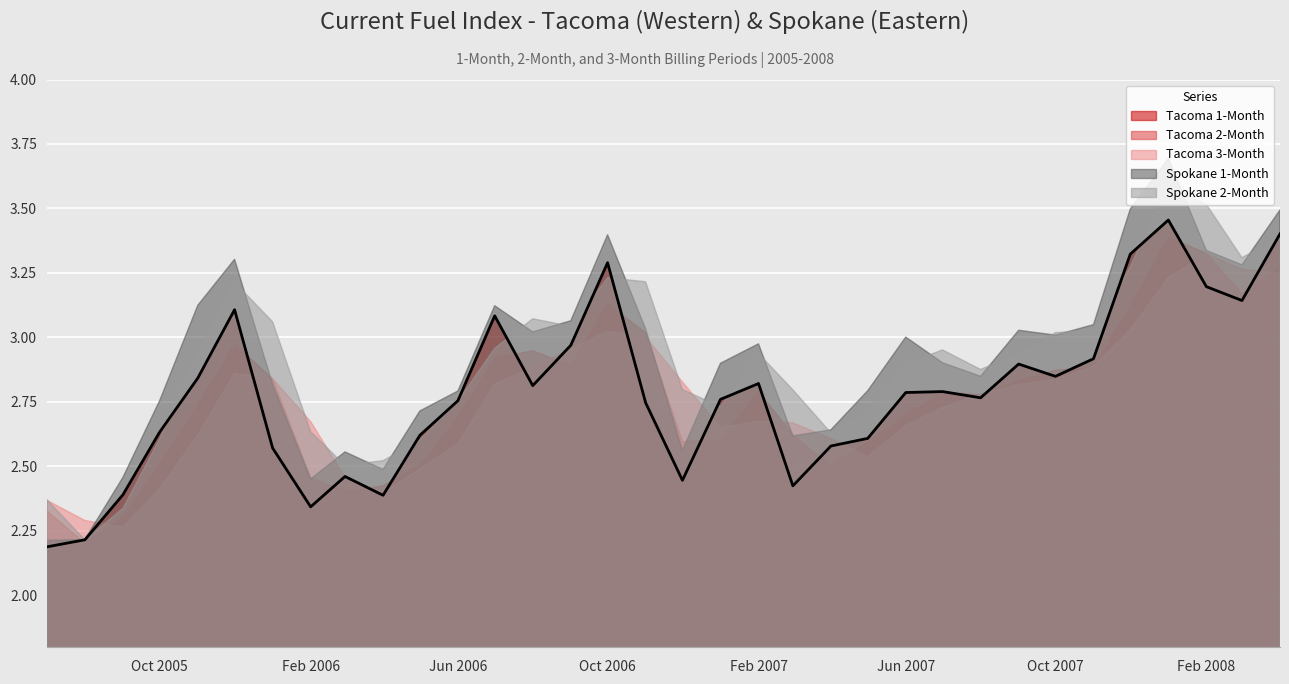

True or false: Tacoma 1-Month has a value of 2.6 at 2006-01-01.

True